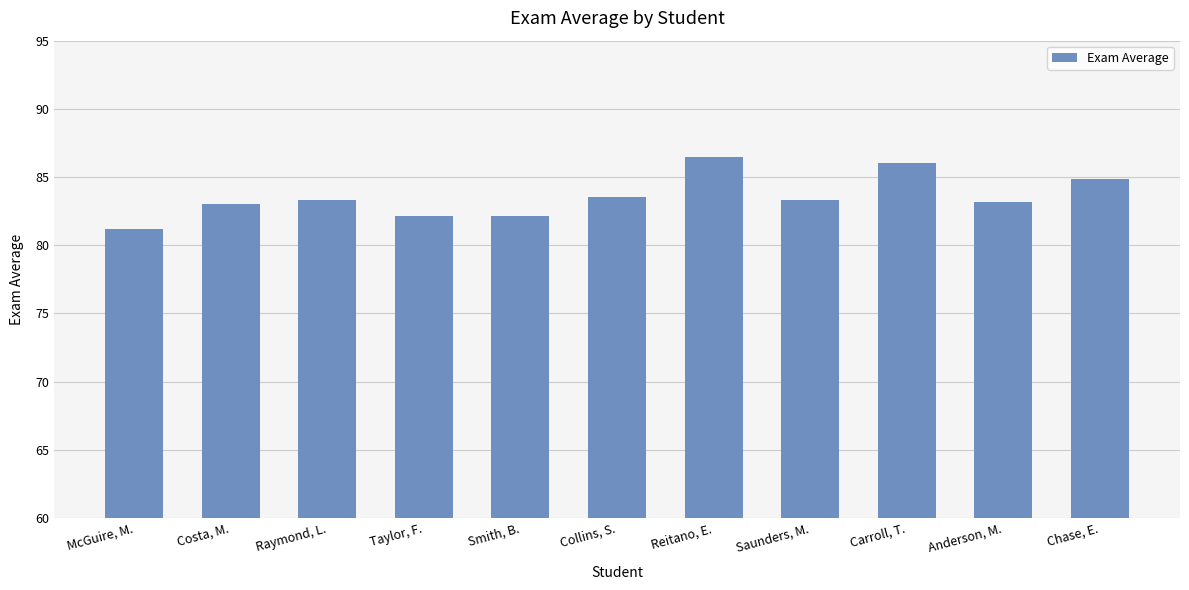

Is it true that the value at Collins, S. is 113.9?

False